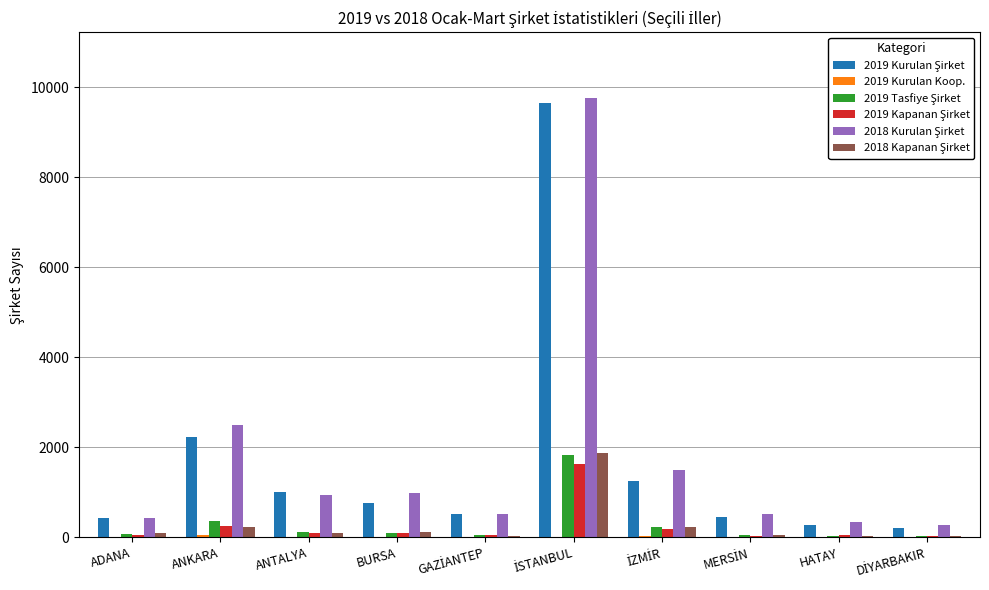

What is the maximum value shown in the chart?

9760